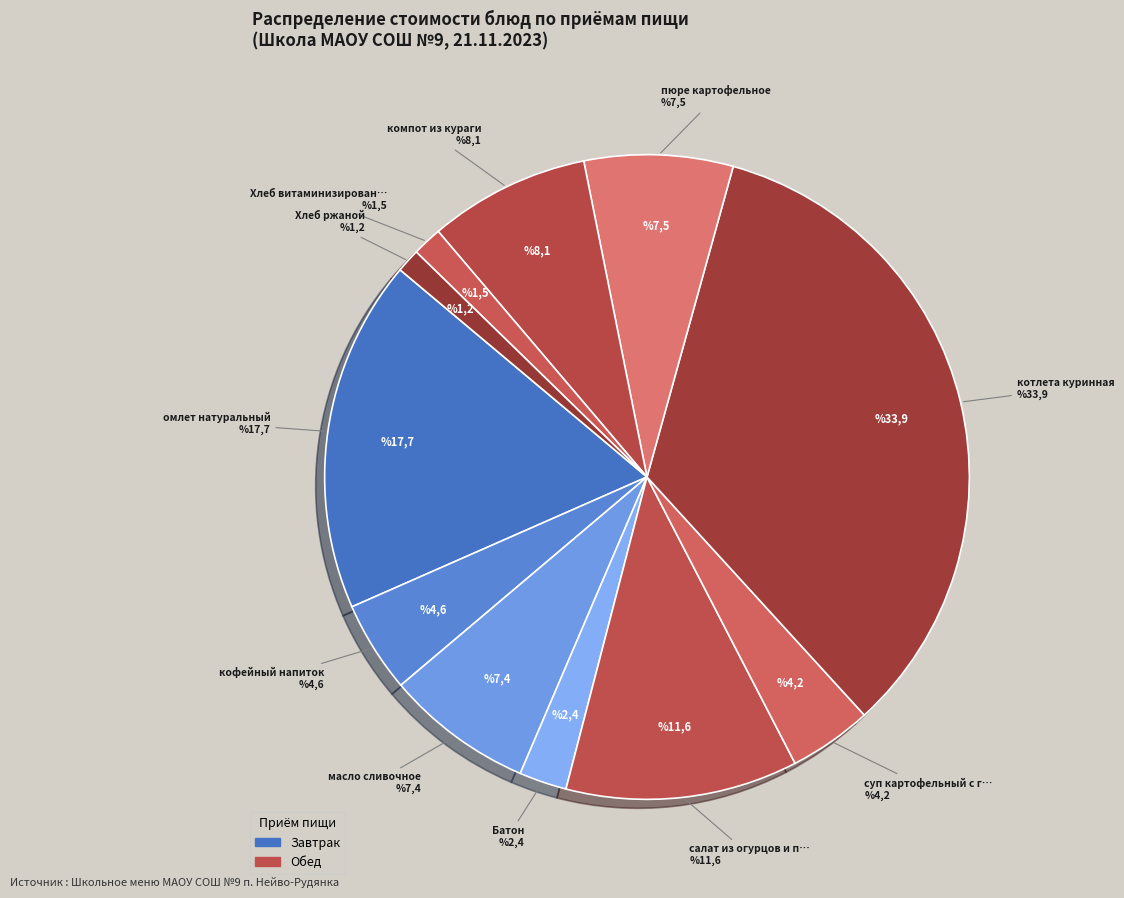

Count the number of slices in the pie.

11